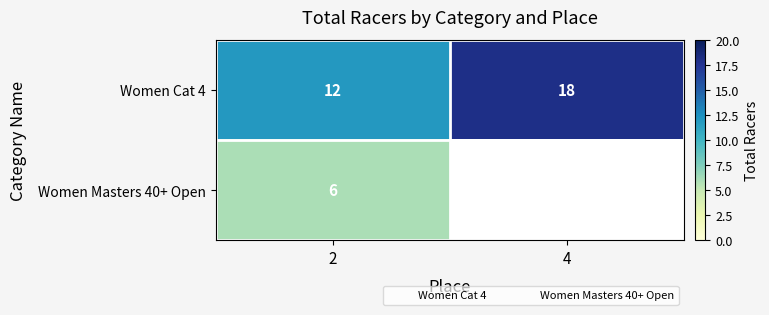

At which category is the sum across all series the highest?

2